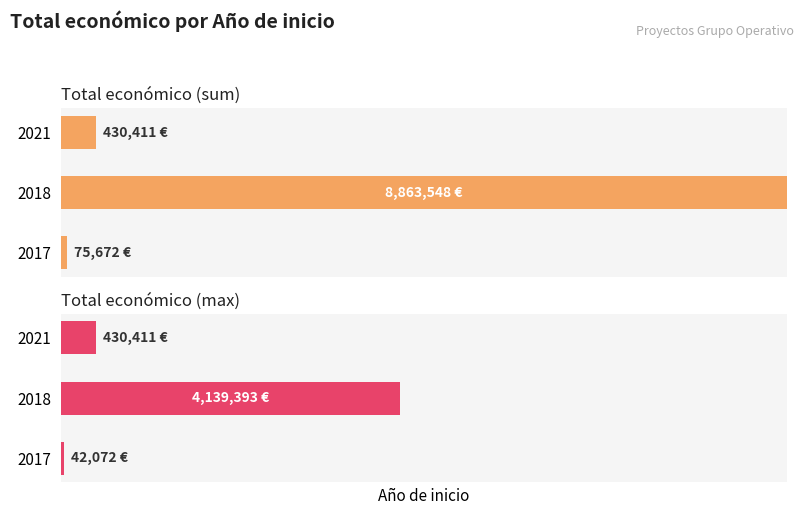

The Total económico (sum) series shows 2.8 at 2021. True or false?

False